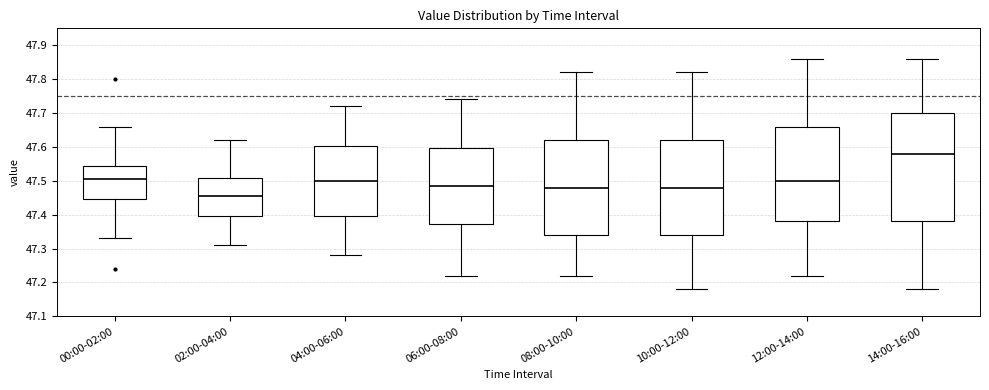

Which box's median line is the lowest?

02:00-04:00